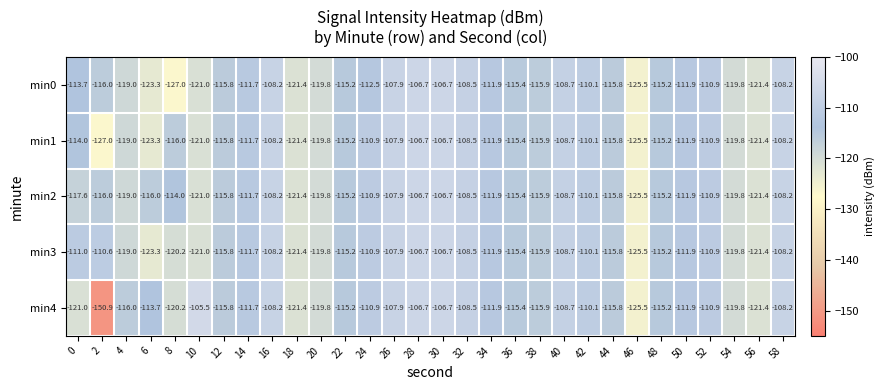

The min3 series shows -182.8 at 18. True or false?

False